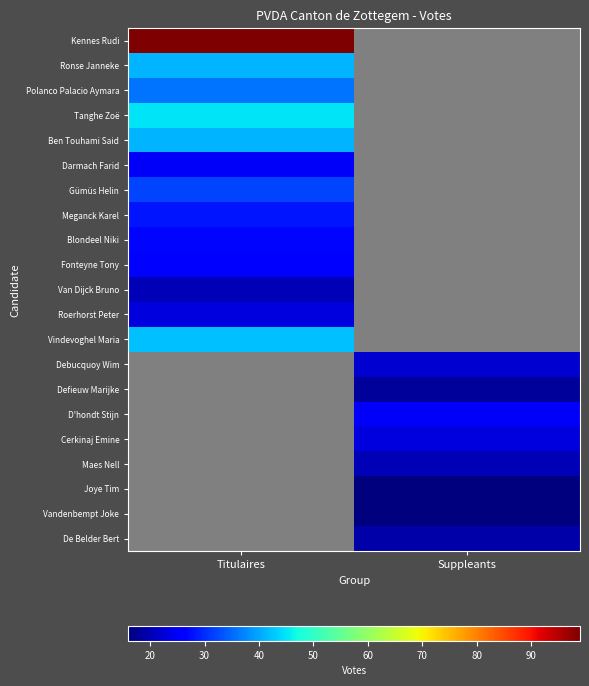

Is the value of Meganck Karel at Titulaires greater than the value of Joye Tim at Suppleants?

Yes